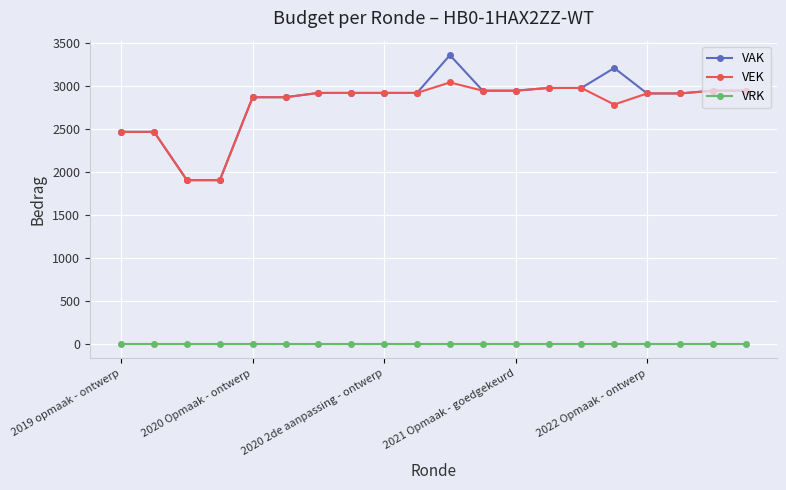

True or false: VRK and VAK intersect in this chart.

False